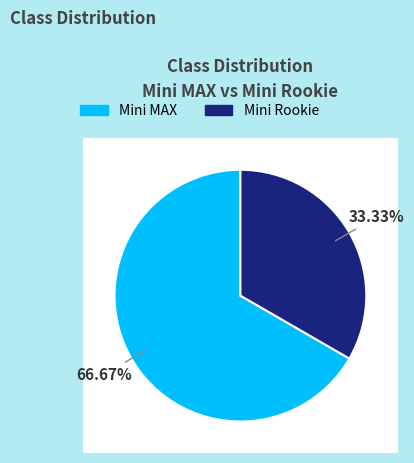

To the nearest percent, what is the combined percentage of Mini Rookie and Mini MAX?

100%